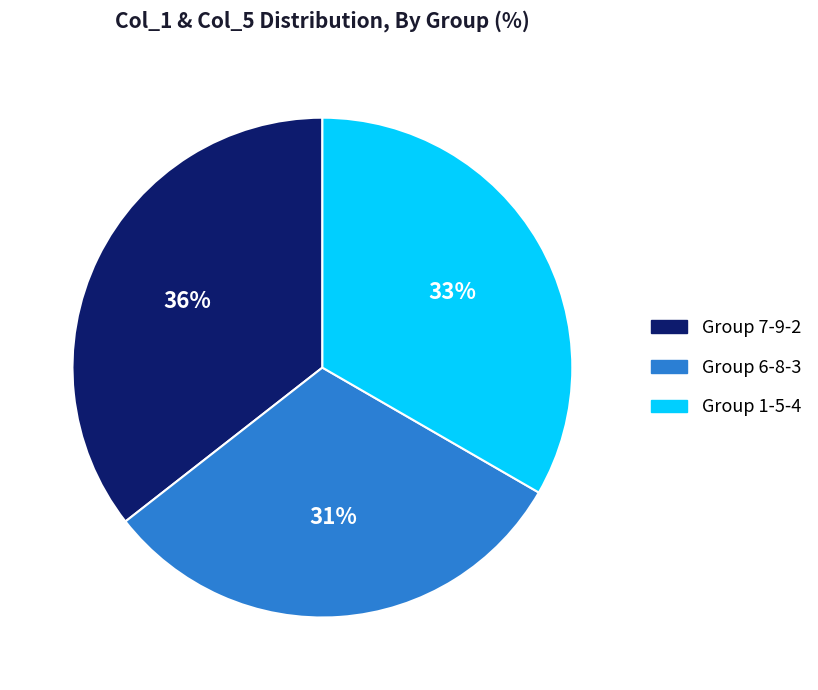

Is the sum of Group 6-8-3 and Group 1-5-4 greater than half?

Yes